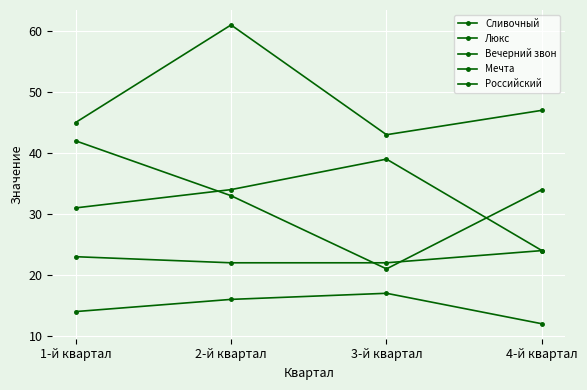

How many times do Люкс and Мечта cross each other?

2